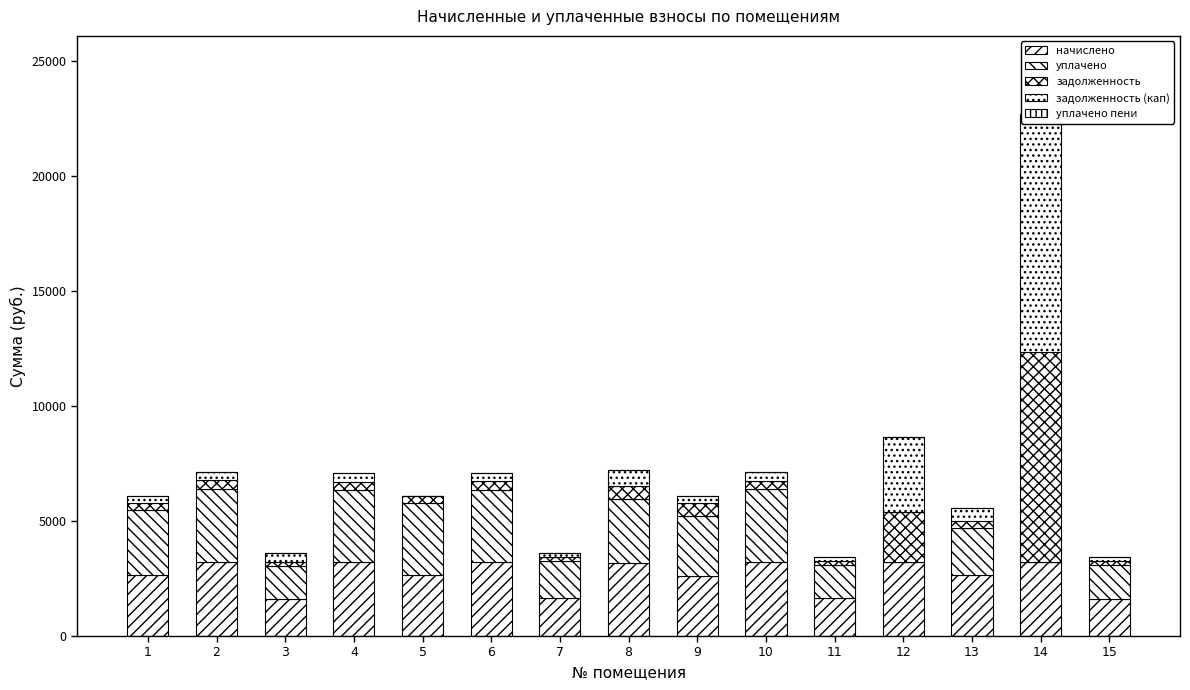

At which label is уплачено пени closest to 0?

2